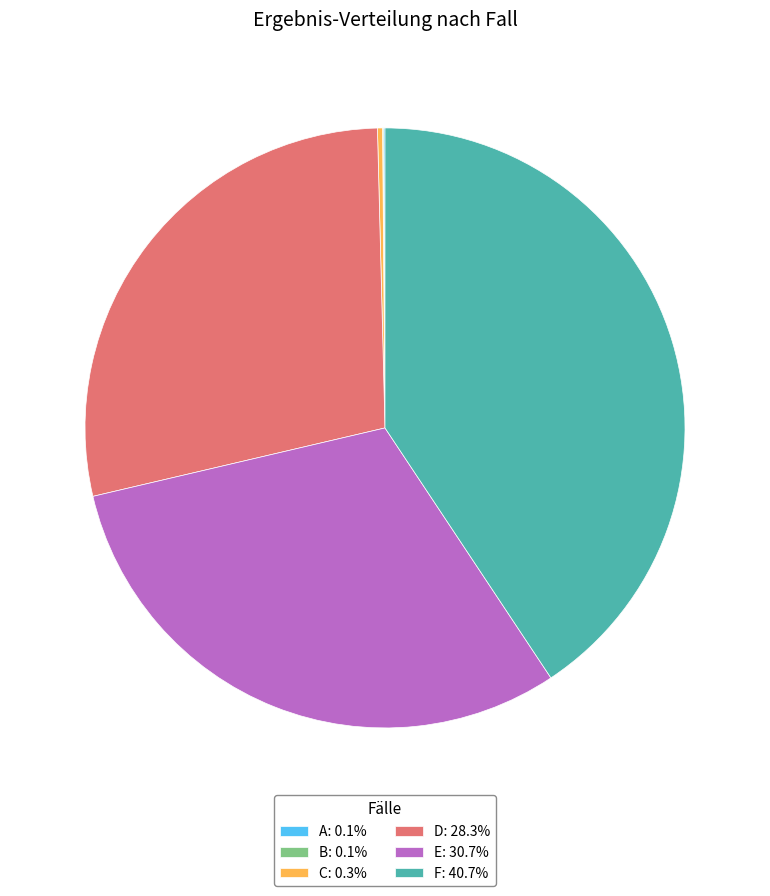

Which slice is the largest?

F